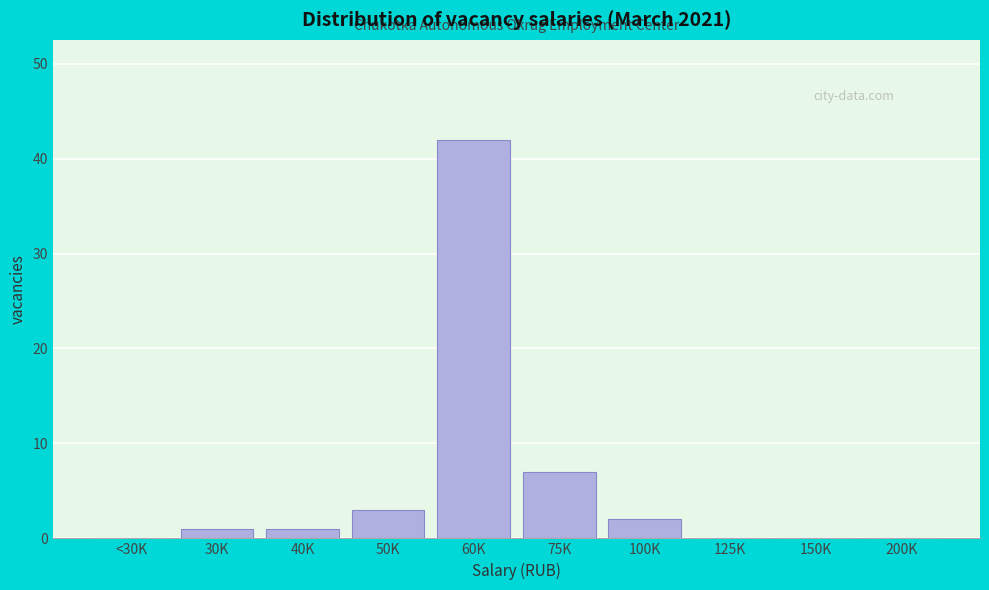

Reading left to right, transcribe all the data shown in this chart.

<30K=0	30K=1	40K=1	50K=3	60K=42	75K=7	100K=2	125K=0	150K=0	200K=0